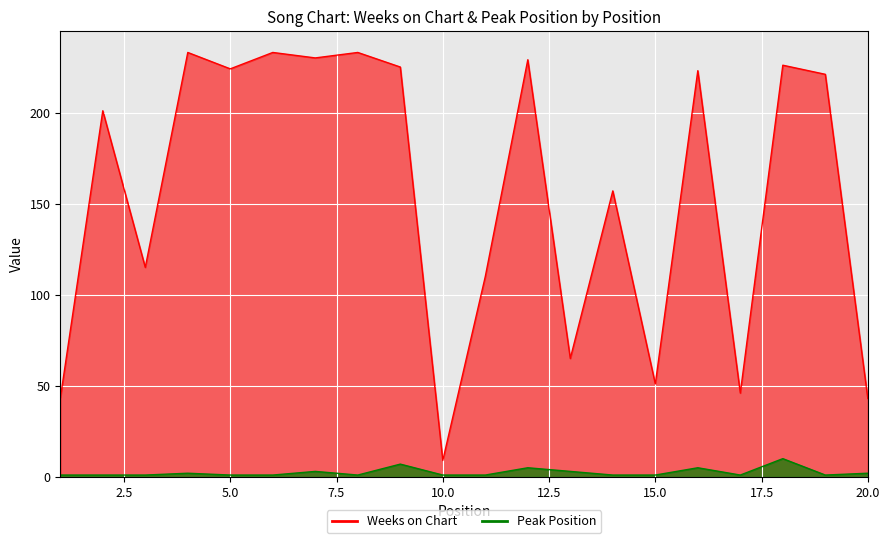

Is it true that Peak Position equals 0 at 19?

False